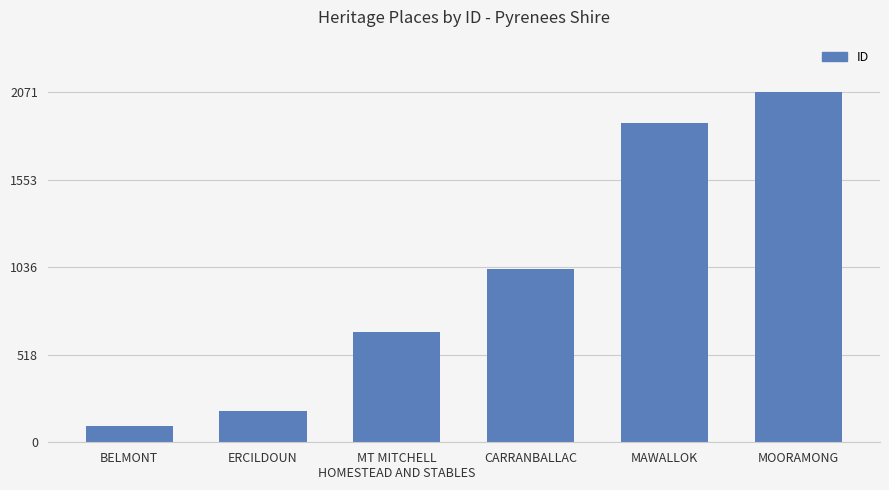

What position from the left is BELMONT?

1